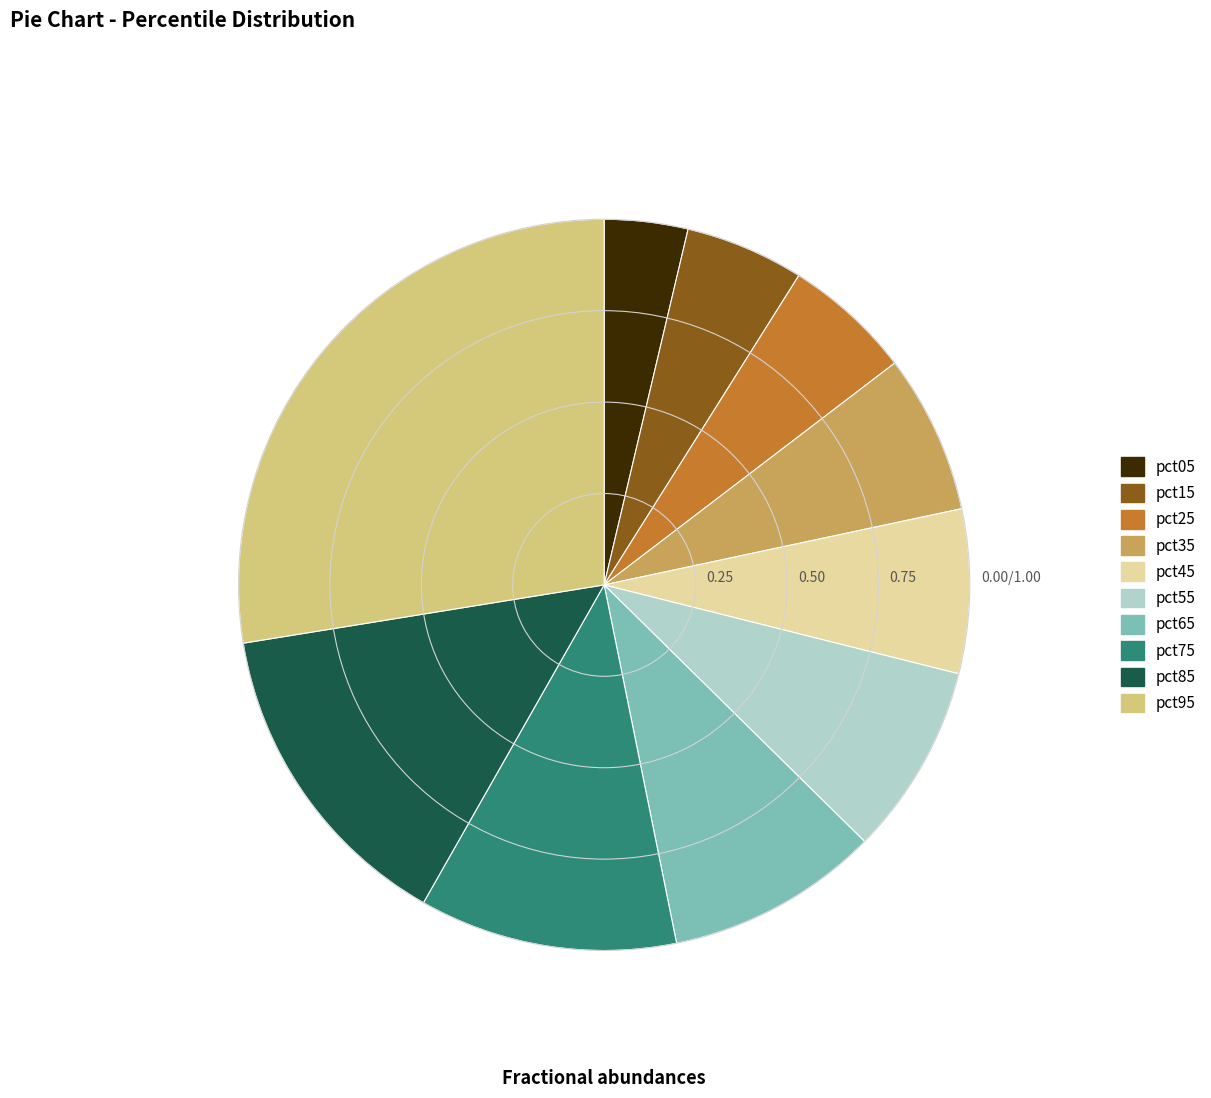

True or false: pct45 accounts for 20% of the total.

False